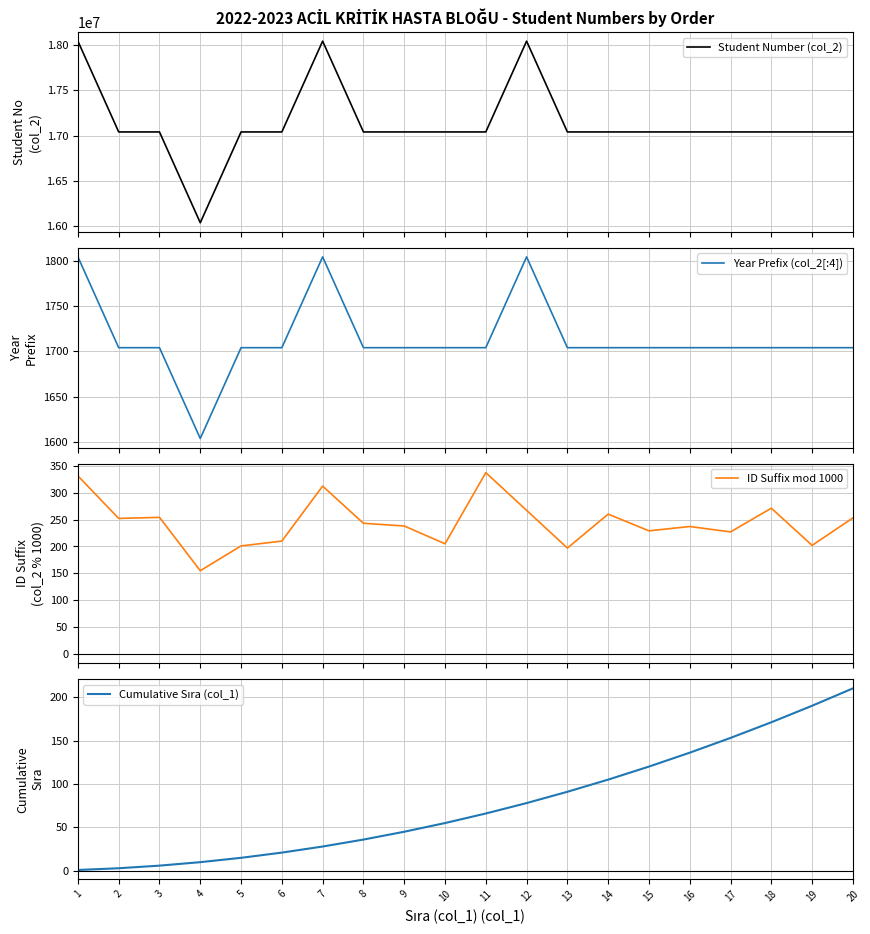

List the series in order of their peak value, highest first.

Student Number (col_2), Year Prefix (col_2[:4]), ID Suffix mod 1000, Cumulative Sıra (col_1)